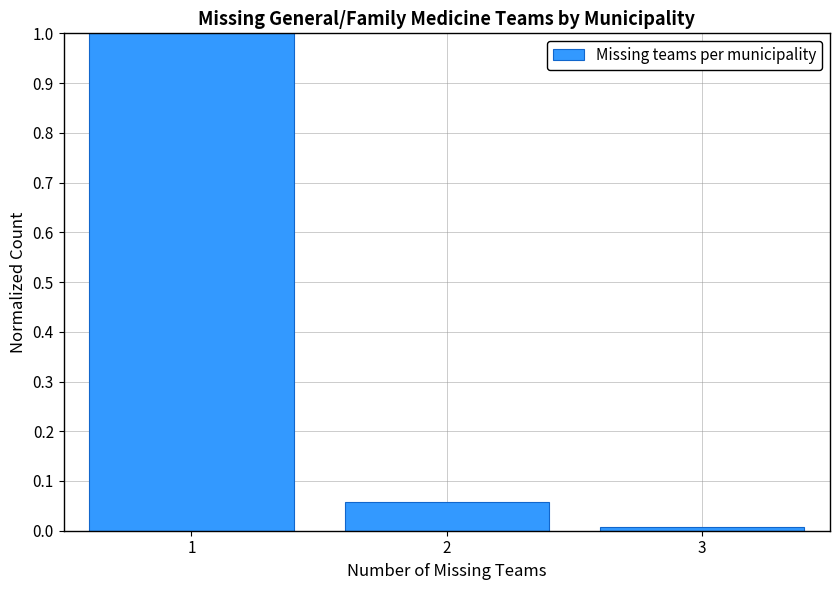

Reading left to right, transcribe this chart: for each bar, give the range it covers on the x-axis and its height. The values are not printed on the chart, so give them approximately, as read against the axis.

0.5 to 1.5: 1.00
1.5 to 2.5: 0.06
2.5 to 3.5: under 0.01